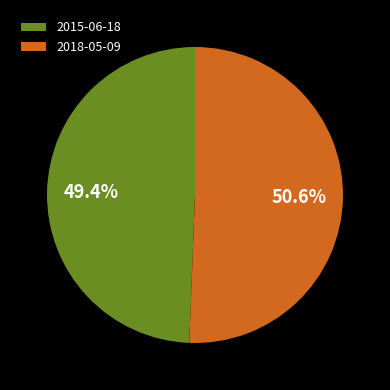

Approximately how many times larger is the value at 2015-06-18 compared to 2018-05-09?

1.0